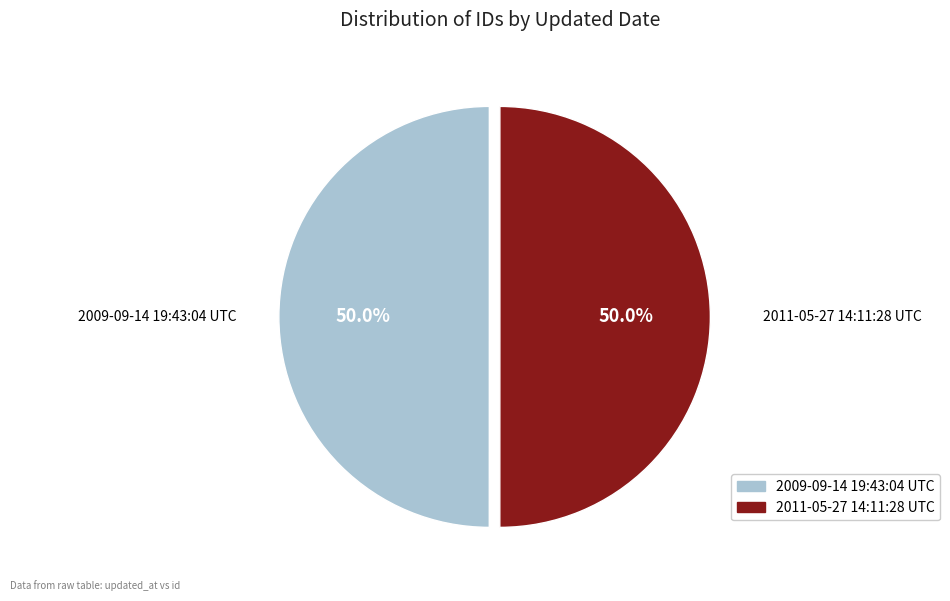

How many segments does this pie chart have?

2